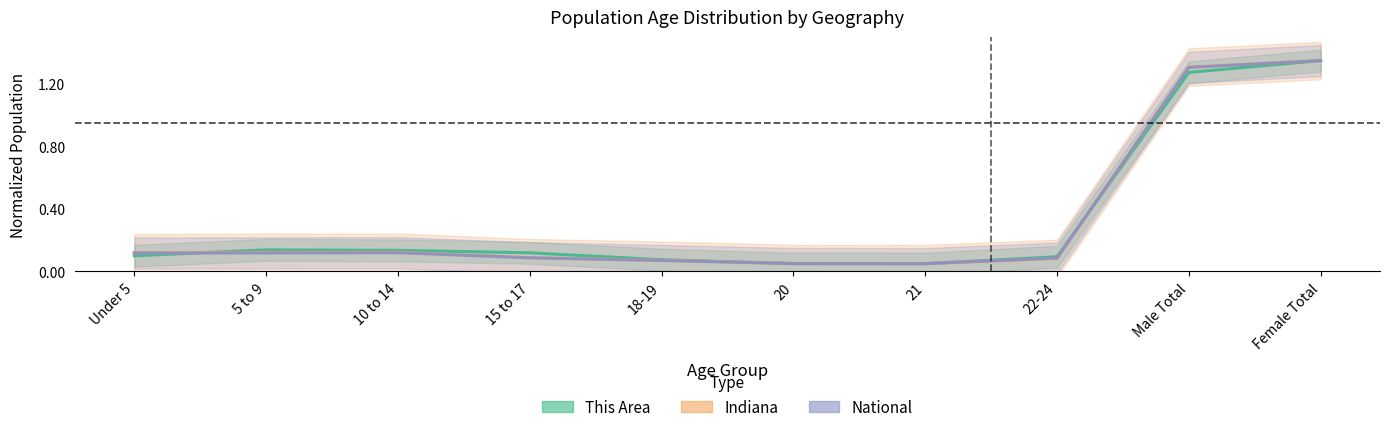

Reading right to left, transcribe all the data shown in this chart.

This Area: Female Total=1.3	Male Total=1.3	22-24=0.1	21=0.1	20=0.1	18-19=0.1	15 to 17=0.1	10 to 14=0.1	5 to 9=0.1	Under 5=0.1
Indiana: Female Total=1.3	Male Total=1.3	22-24=0.1	21=0.1	20=0.1	18-19=0.1	15 to 17=0.1	10 to 14=0.1	5 to 9=0.1	Under 5=0.1
National: Female Total=1.4	Male Total=1.3	22-24=0.1	21=0.1	20=0.1	18-19=0.1	15 to 17=0.1	10 to 14=0.1	5 to 9=0.1	Under 5=0.1